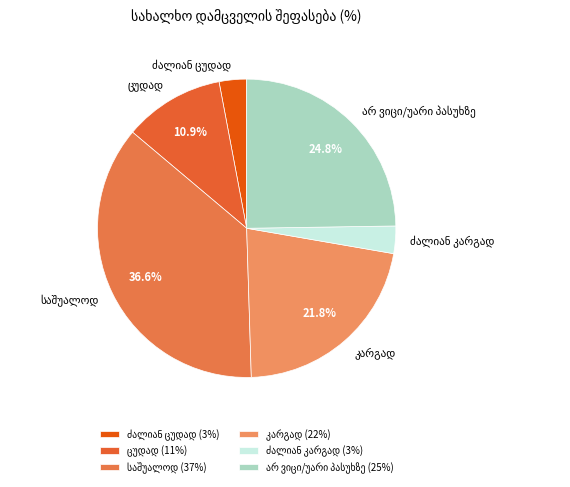

How many segments does this pie chart have?

6